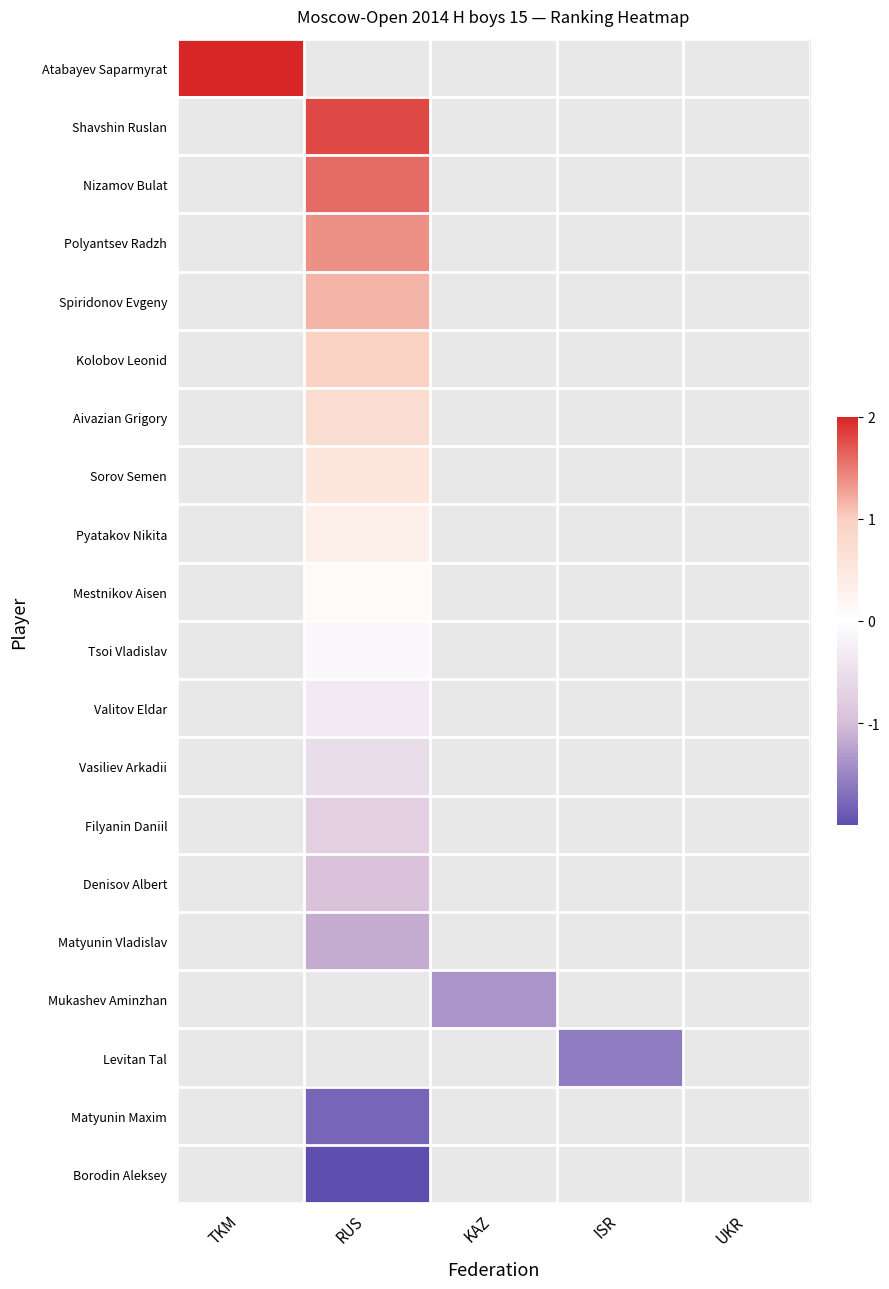

Between KAZ and ISR, which is larger?

ISR